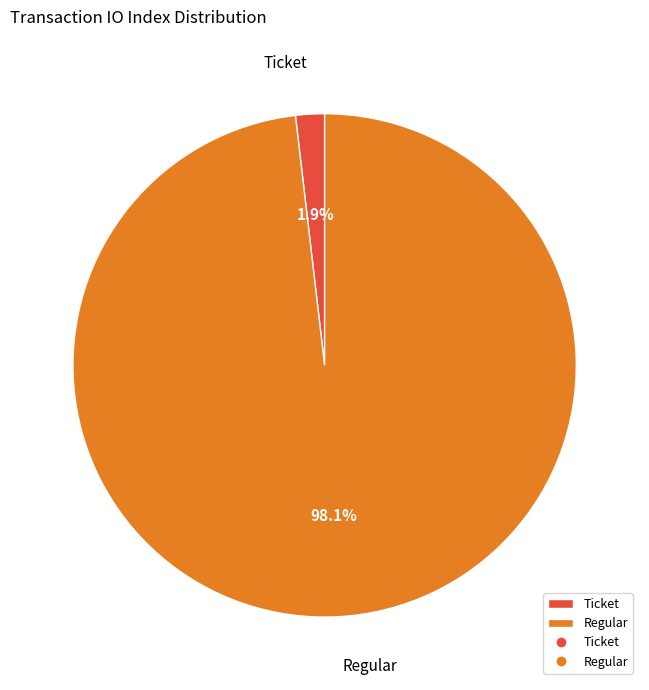

Rank the categories by value from lowest to highest.

Ticket, Regular